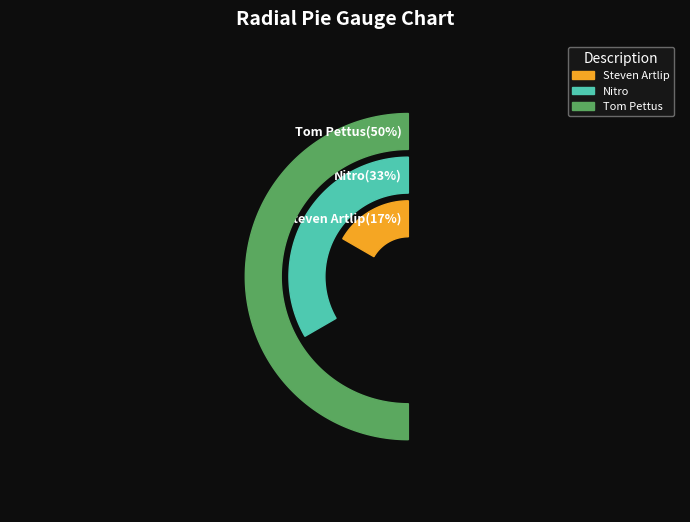

True or false: Steven Artlip accounts for 17% of the total.

True